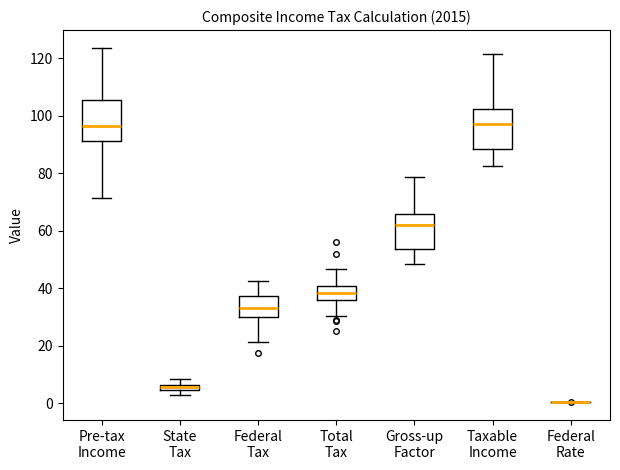

Where does the lower whisker of the box for Gross-up Factor end on the y-axis? The values are not printed on the chart, so give them approximately, as read against the axis.

48